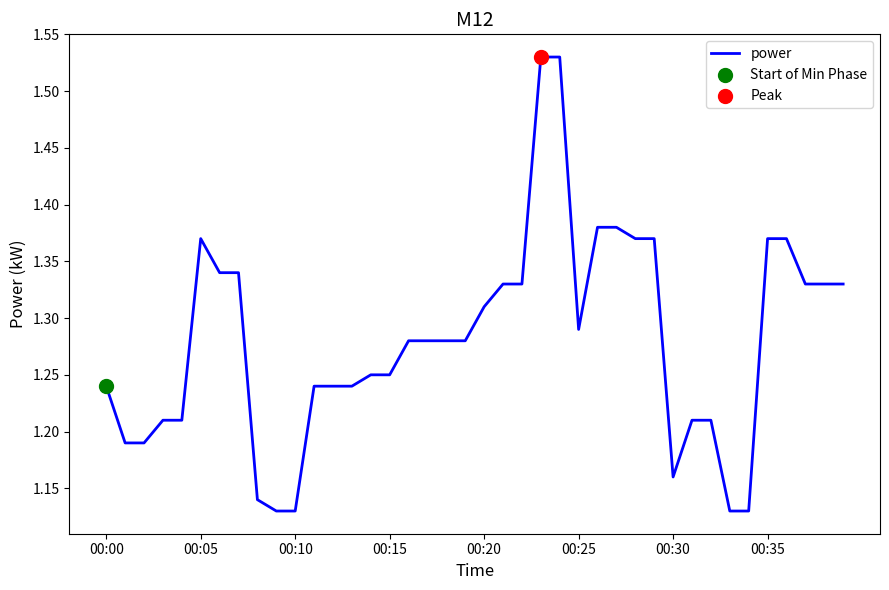

What is the difference between the maximum and minimum values?

0.4